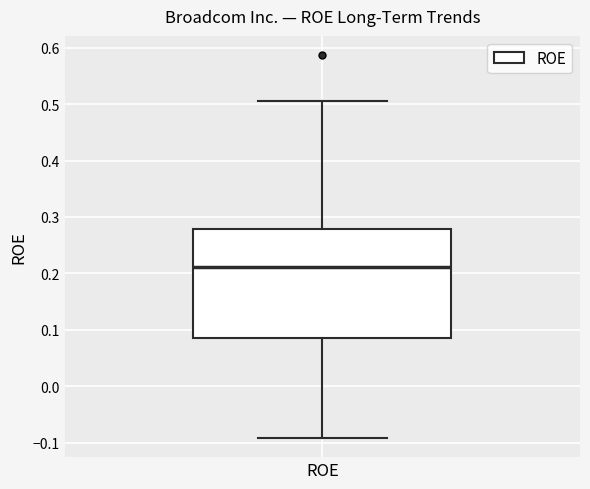

Transcribe this box plot: give where the median line is, the range the box spans, and where the two whiskers end, as read against the y-axis. The values are not printed on the chart, so give them approximately, as read against the axis.

median 0.21, box 0.09 to 0.28, whiskers -0.09 to 0.51